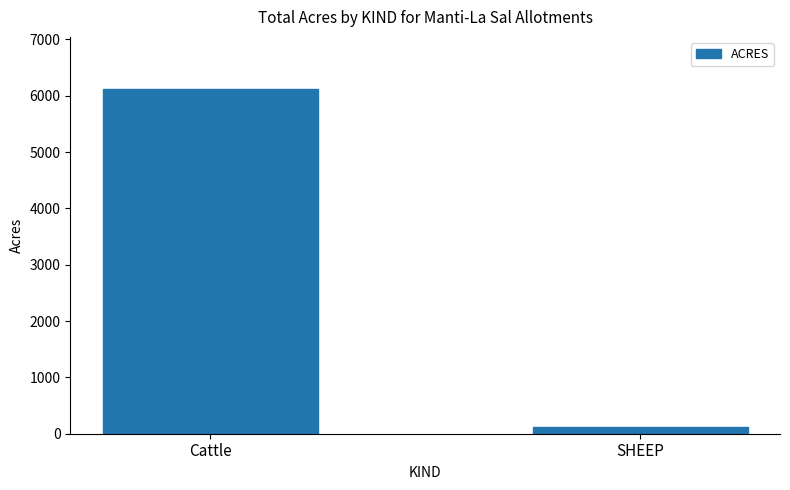

Rank the categories by value from highest to lowest.

Cattle, SHEEP